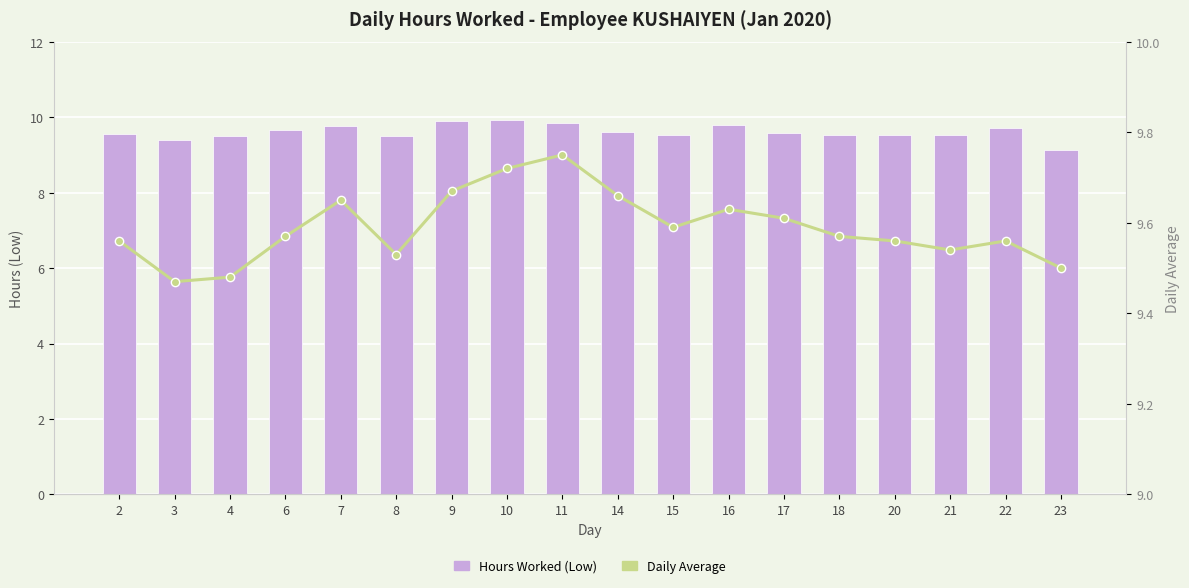

At which category is the sum across all series the highest?

10